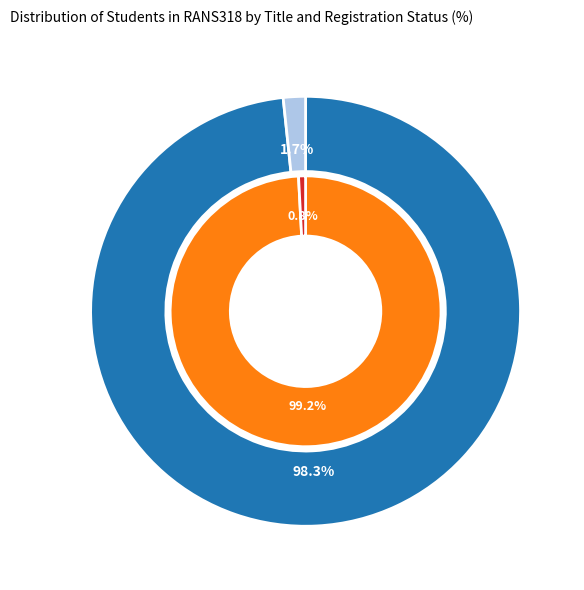

Which category accounts for the majority?

Ms.